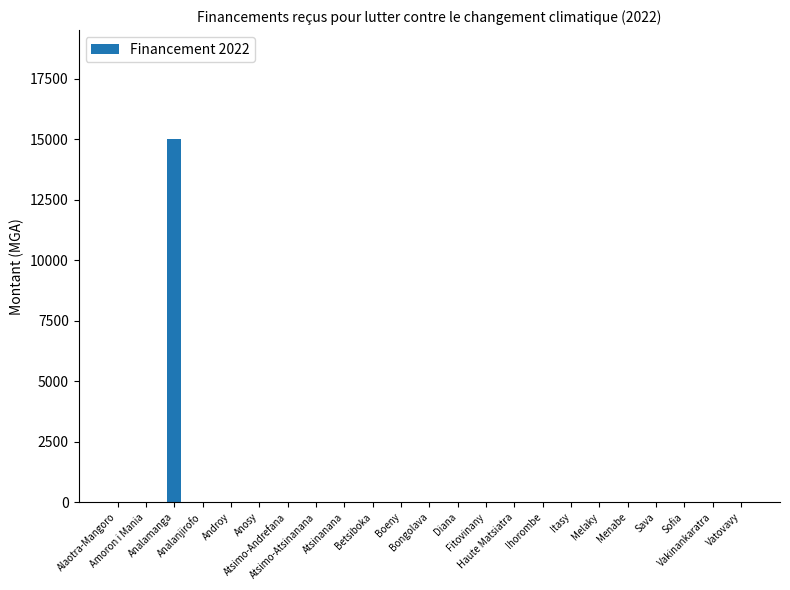

What is the sum of all values?

15000